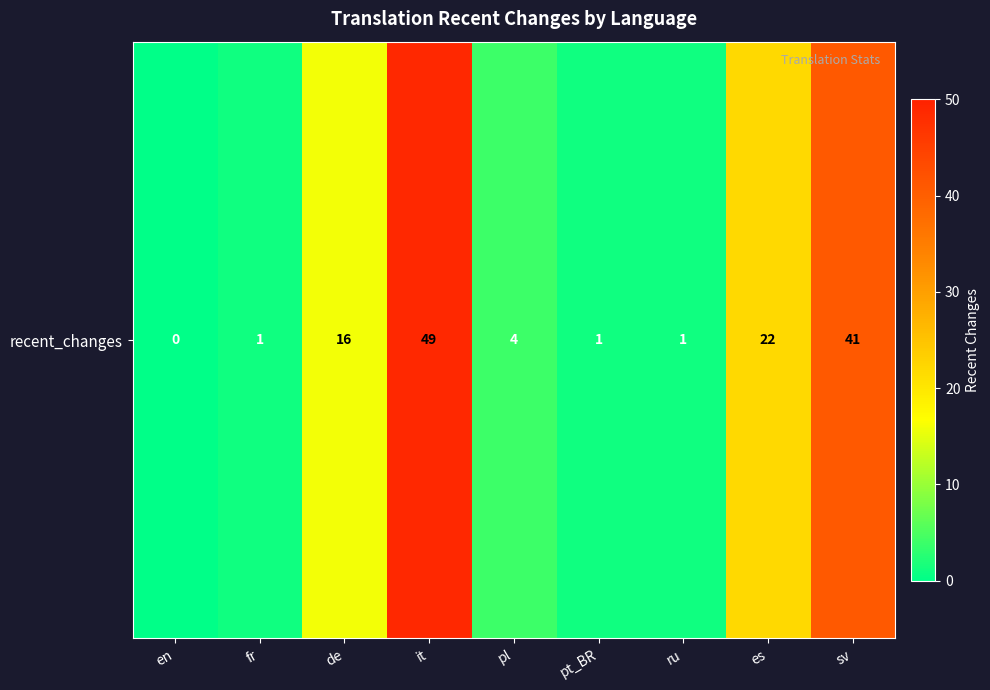

What is the change in value from es to sv?

+19